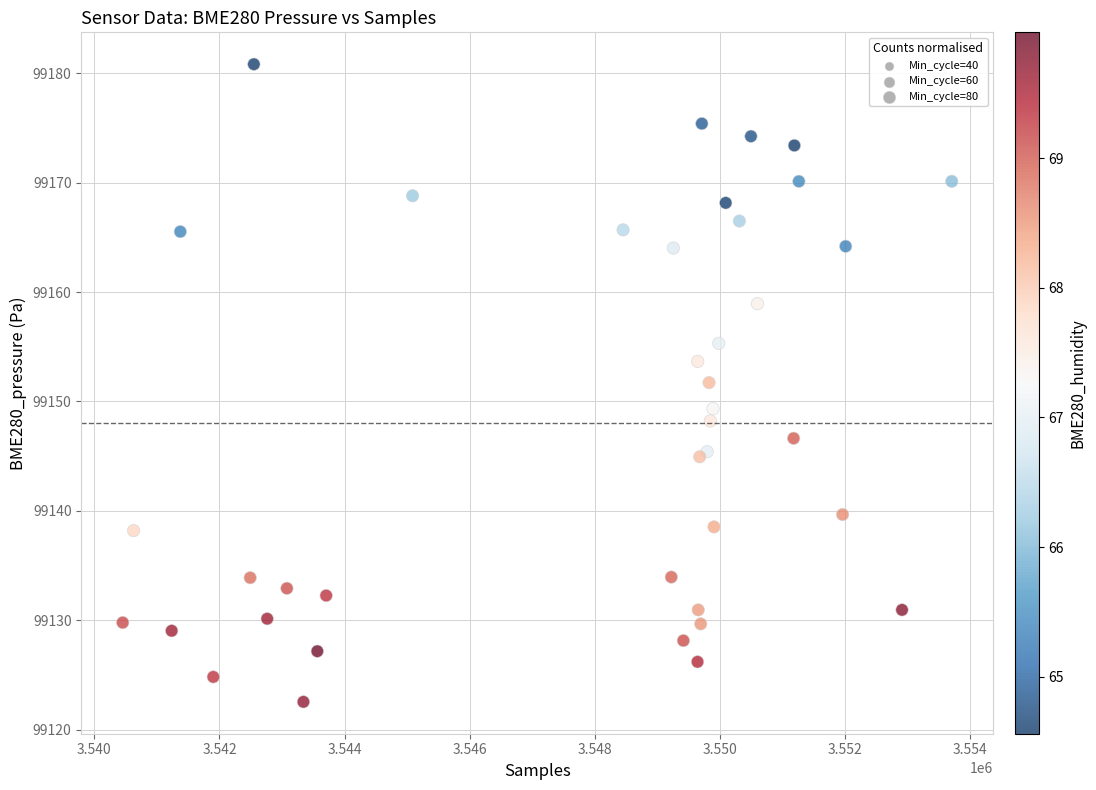

What Y value in the scatter plot is closest to 99151?

99151.7